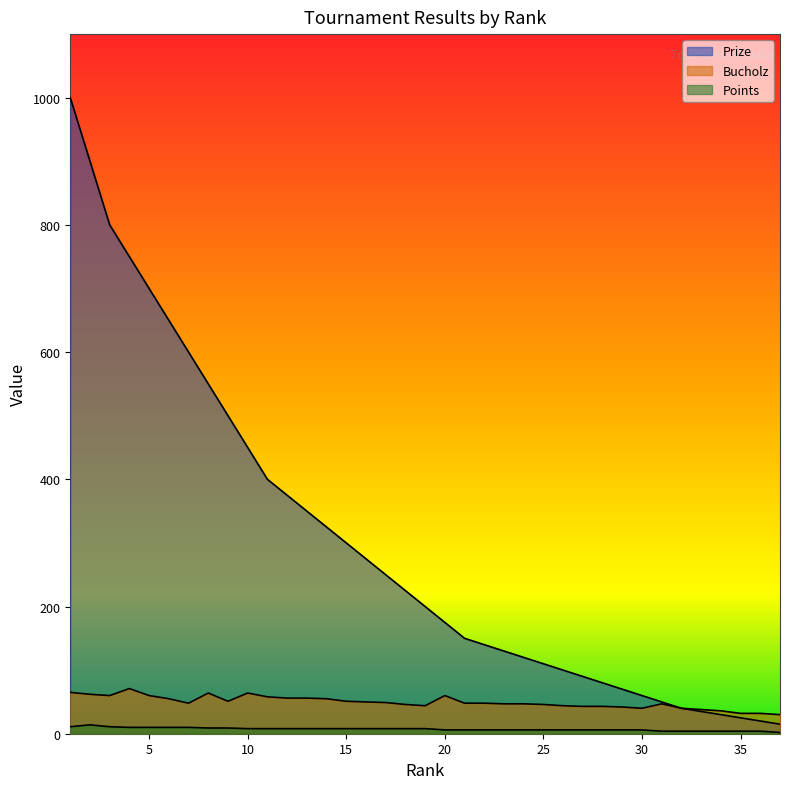

What is the value of the Bucholz point at the 21st from the left?

48